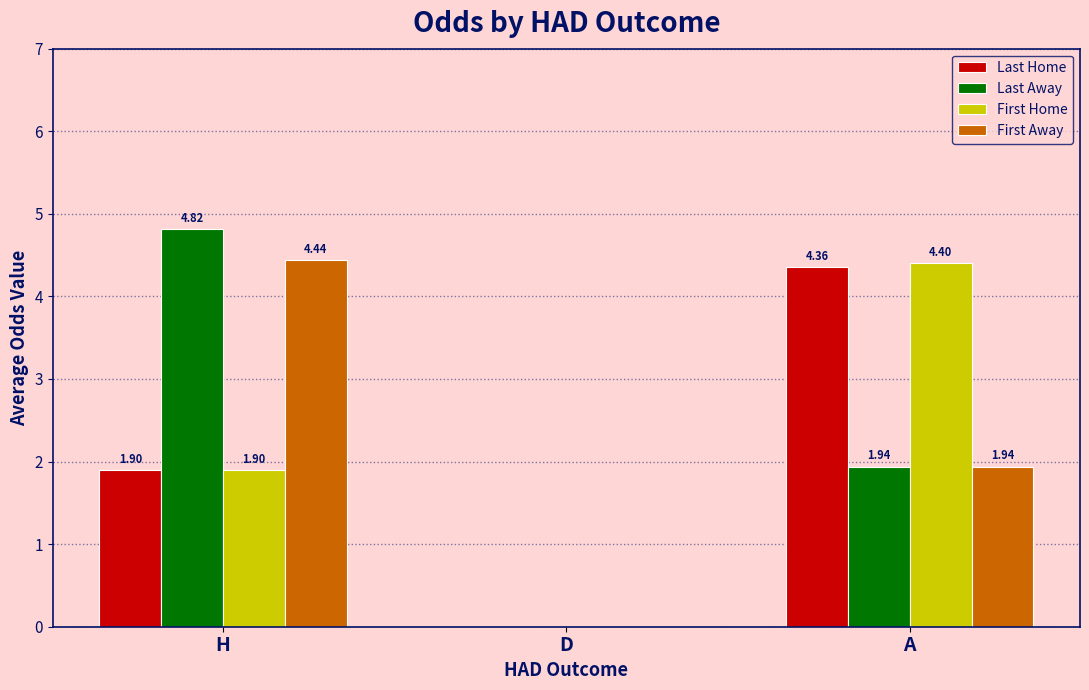

At which label does First Away reach its peak?

H